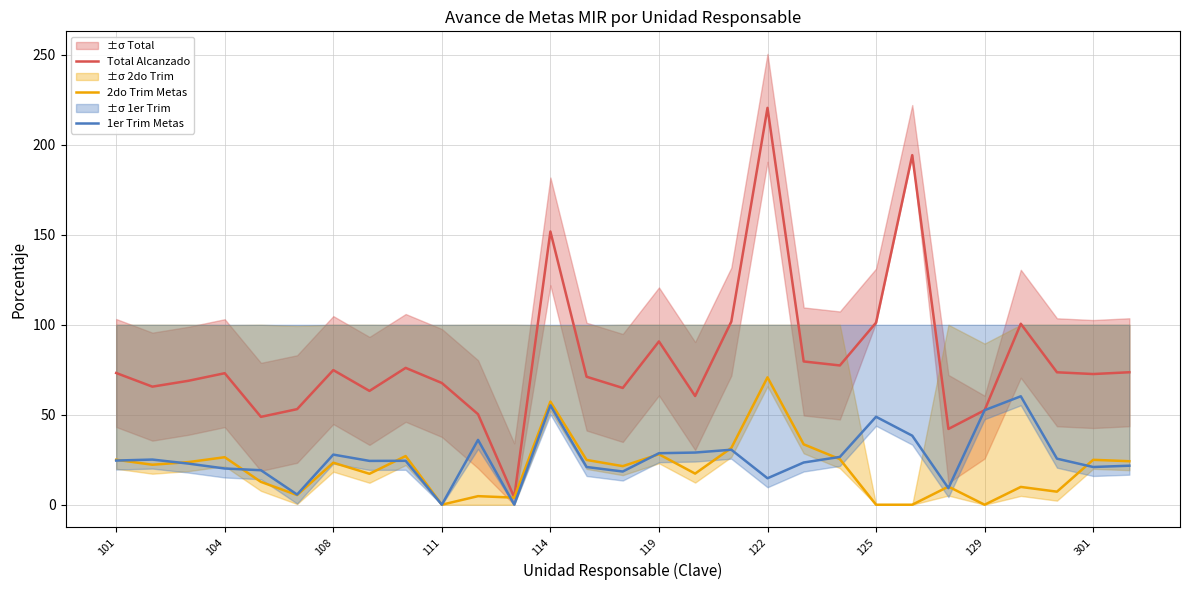

What are all the series names shown in the legend?

Total Alcanzado, 2do Trim Metas, 1er Trim Metas